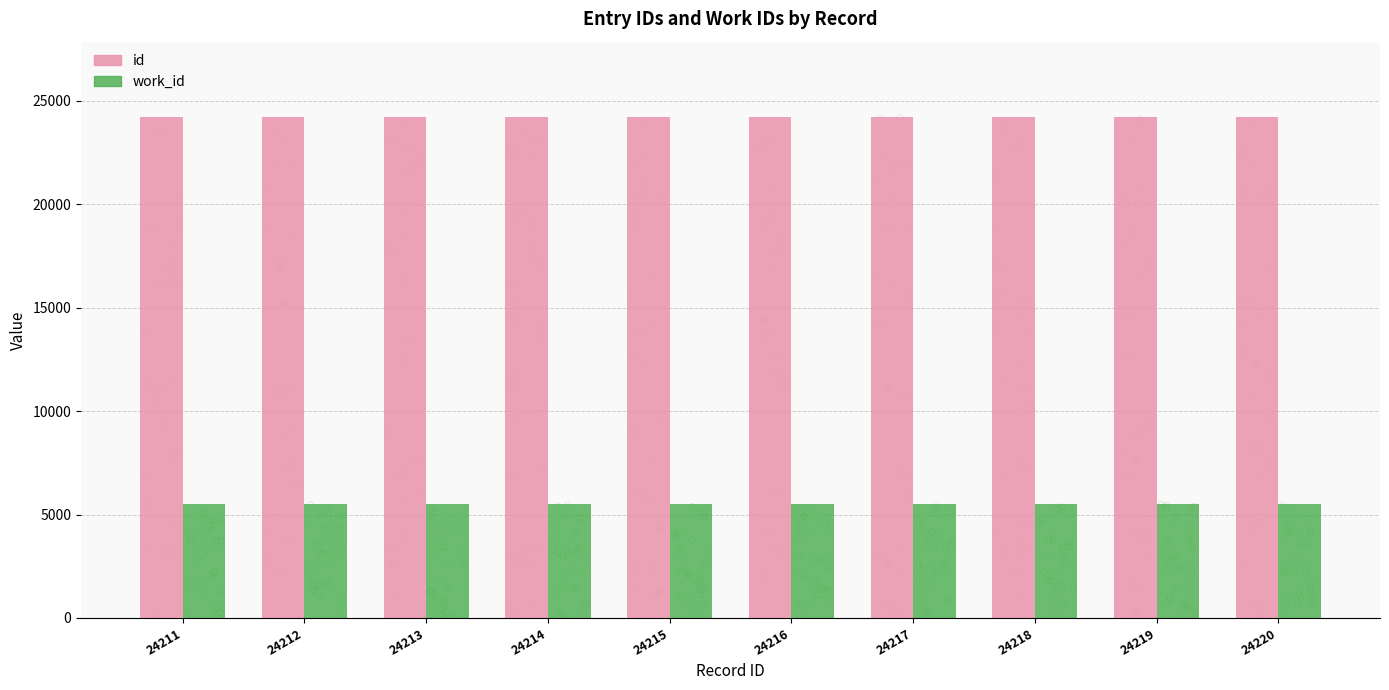

Is the value of id at 24212 greater than the value of work_id at 24216?

Yes